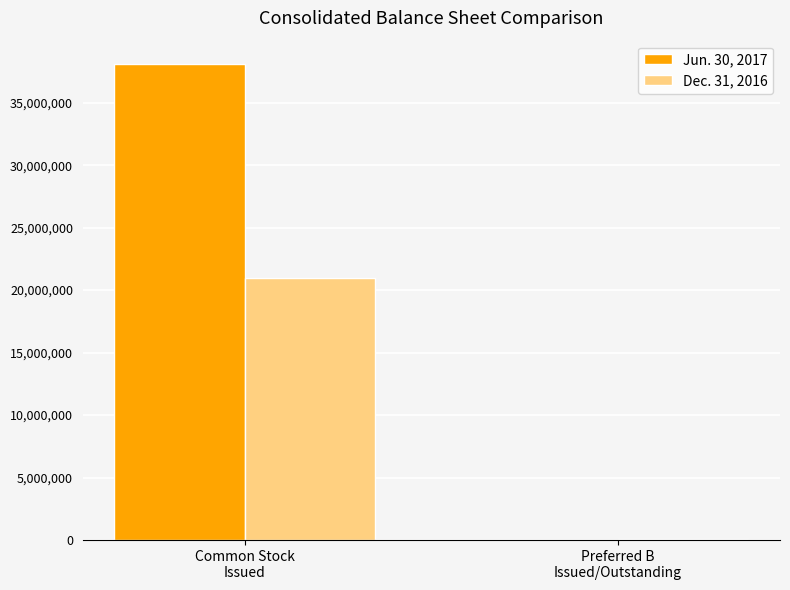

Is it true that Jun. 30, 2017 equals 38058101 at Common Stock
Issued?

True